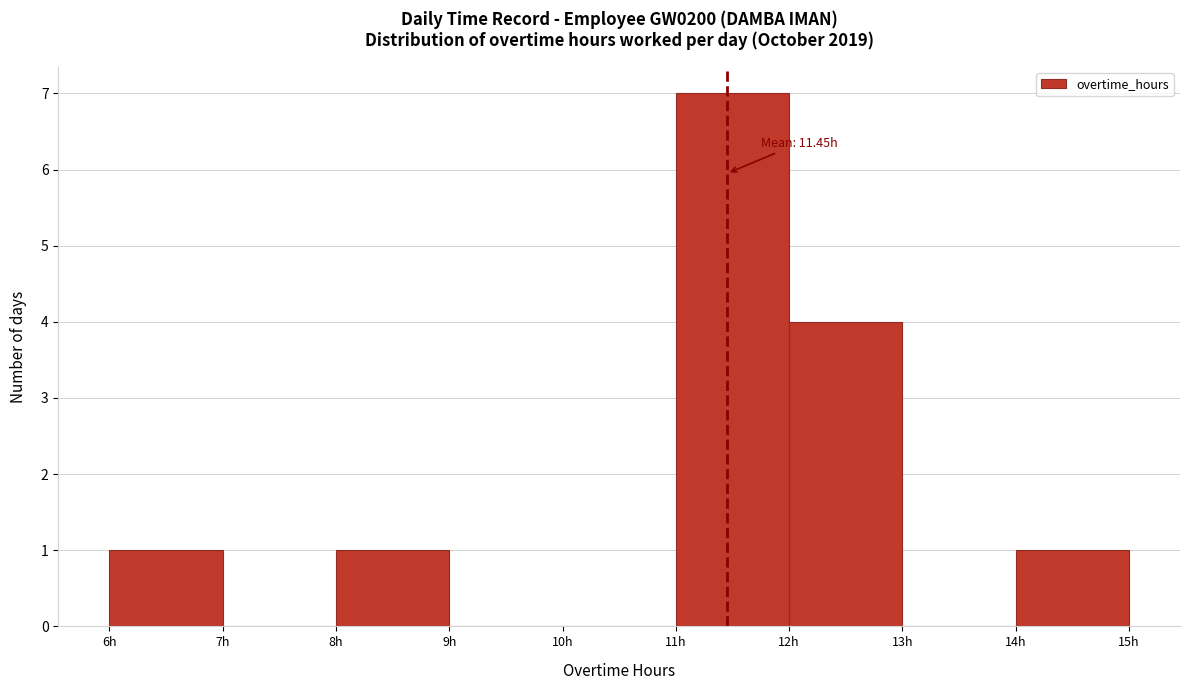

Over which range of the x-axis is the bar tallest?

11 to 12